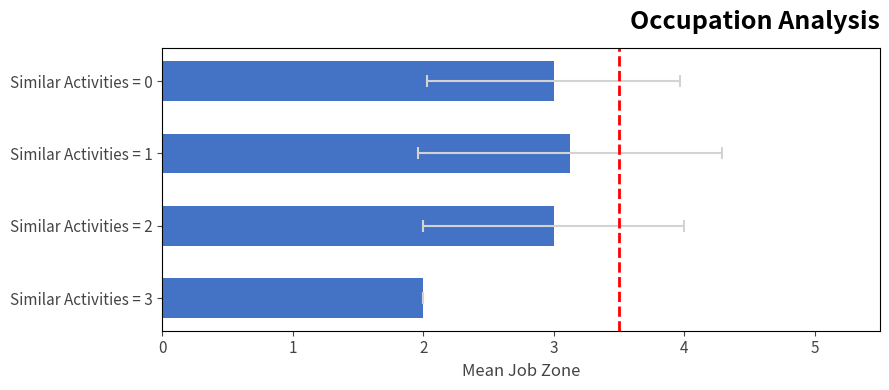

What is the greatest value displayed?

3.1